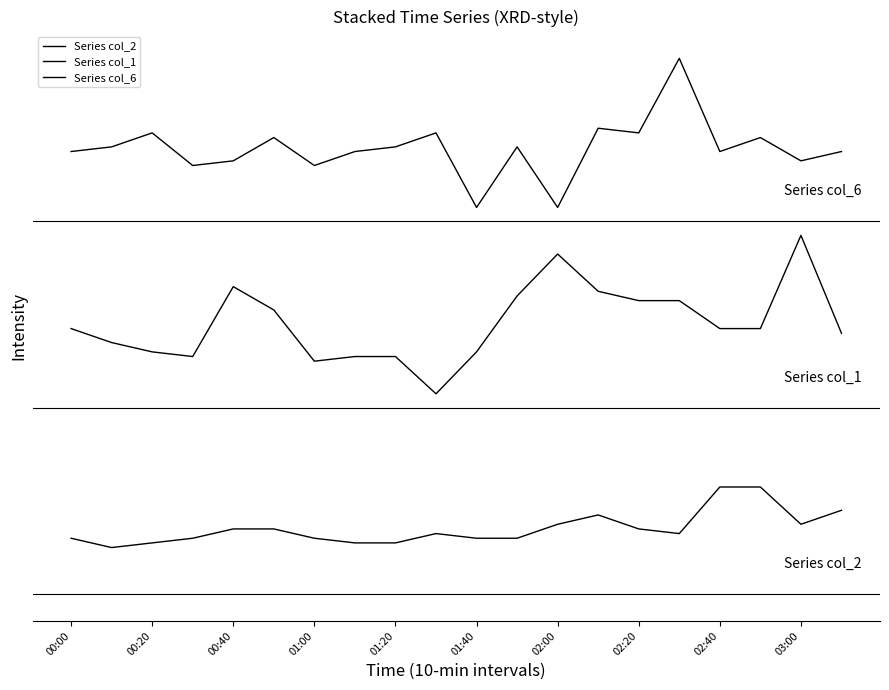

Does the chart display data point markers on the line(s)?

No